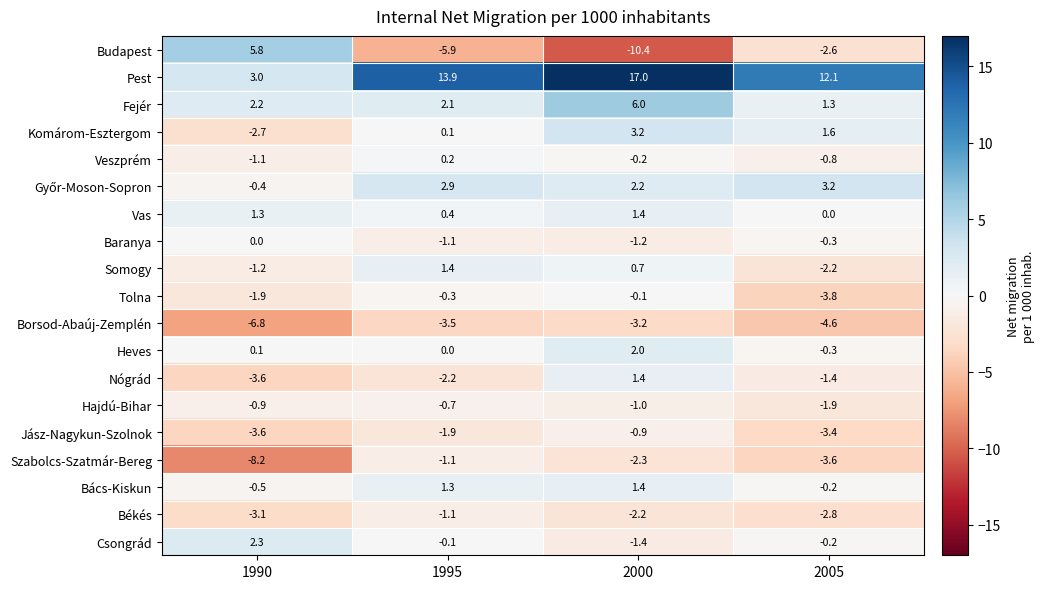

What is the total value across all series at 1990?

-19.3